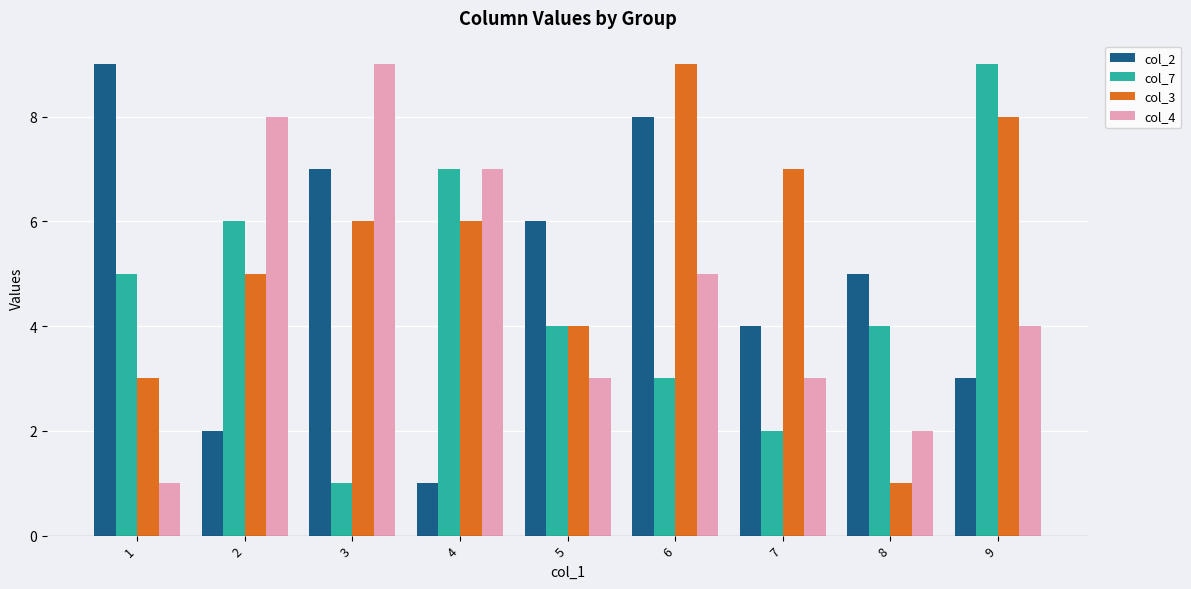

What value does the col_4 series have at 2?

8